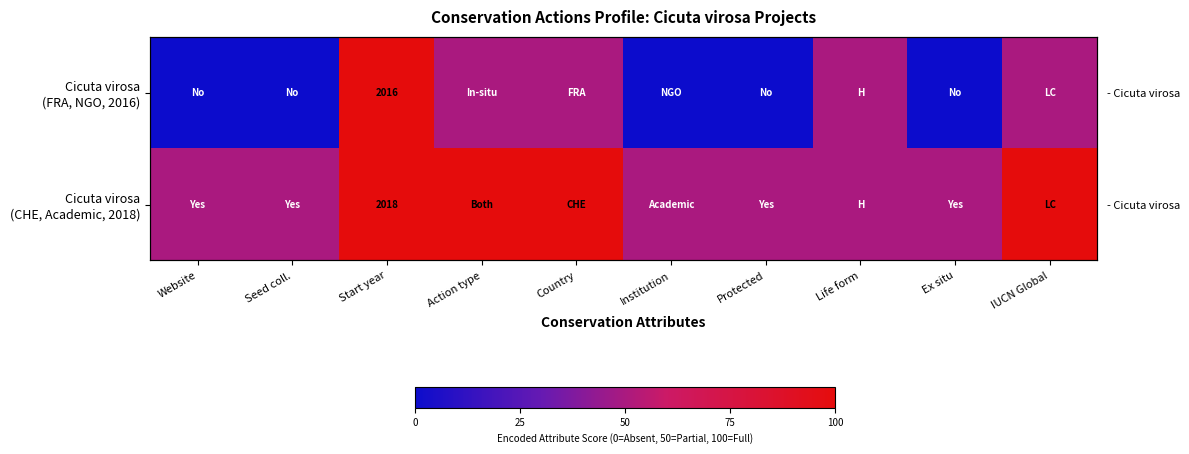

True or false: Cicuta virosa (FRA, NGO, 2016) has a value of 100800 at Start year.

True